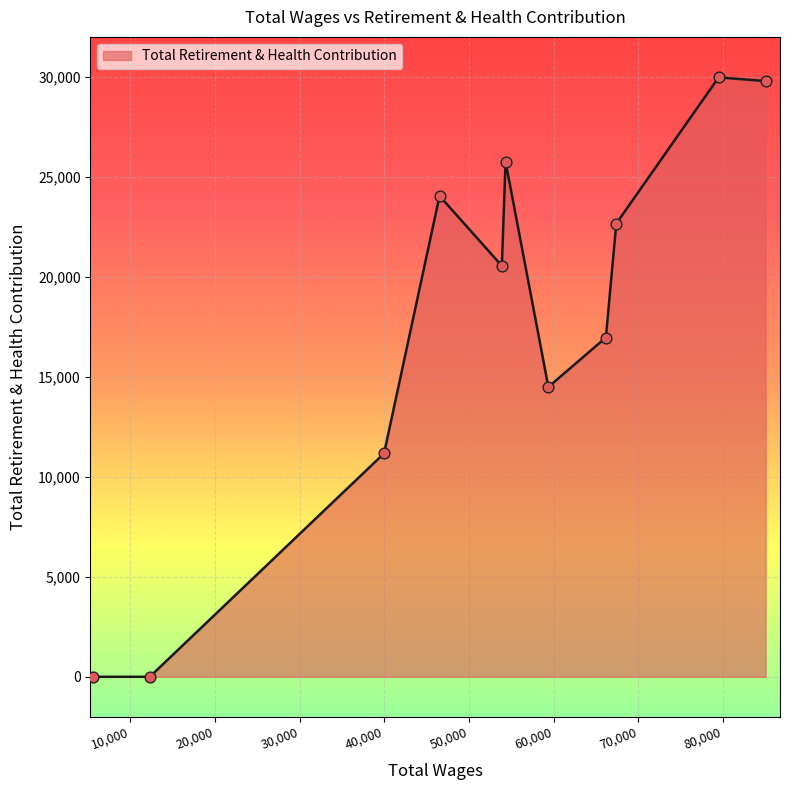

What is the maximum value shown in the chart?

29974